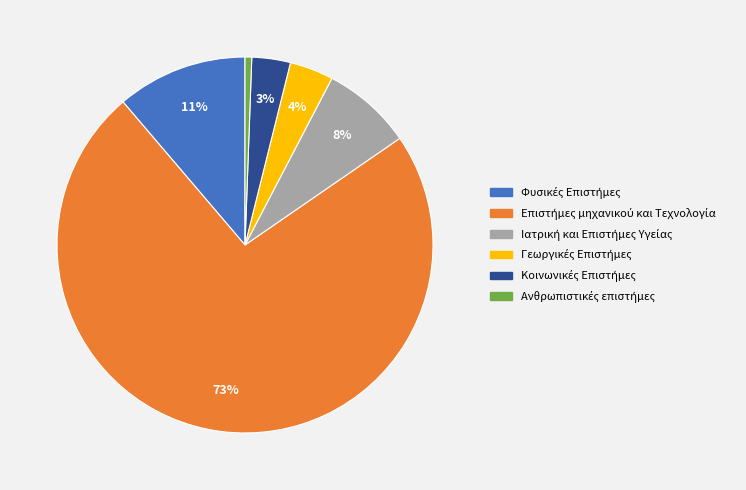

What is the largest slice in the pie chart?

Επιστήμες μηχανικού και Τεχνολογία